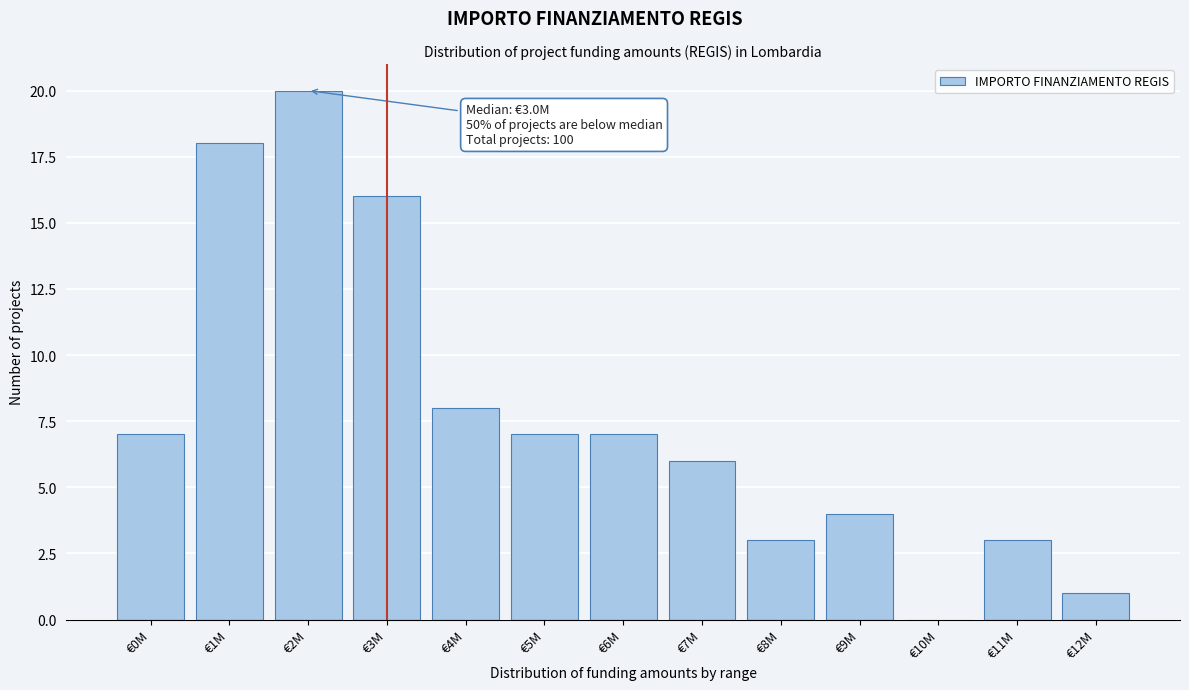

Reading right to left, transcribe all the data shown in this chart.

€12M=1	€11M=3	€10M=0	€9M=4	€8M=3	€7M=6	€6M=7	€5M=7	€4M=8	€3M=16	€2M=20	€1M=18	€0M=7